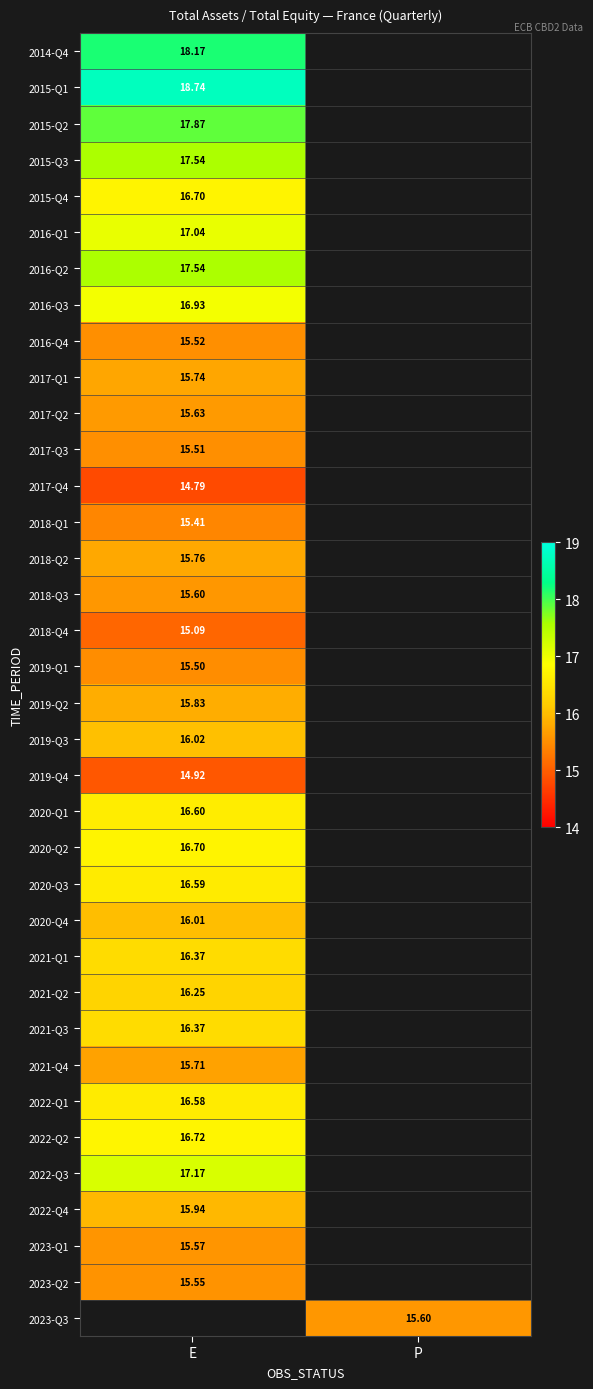

What is the maximum value shown in the chart?

18.7